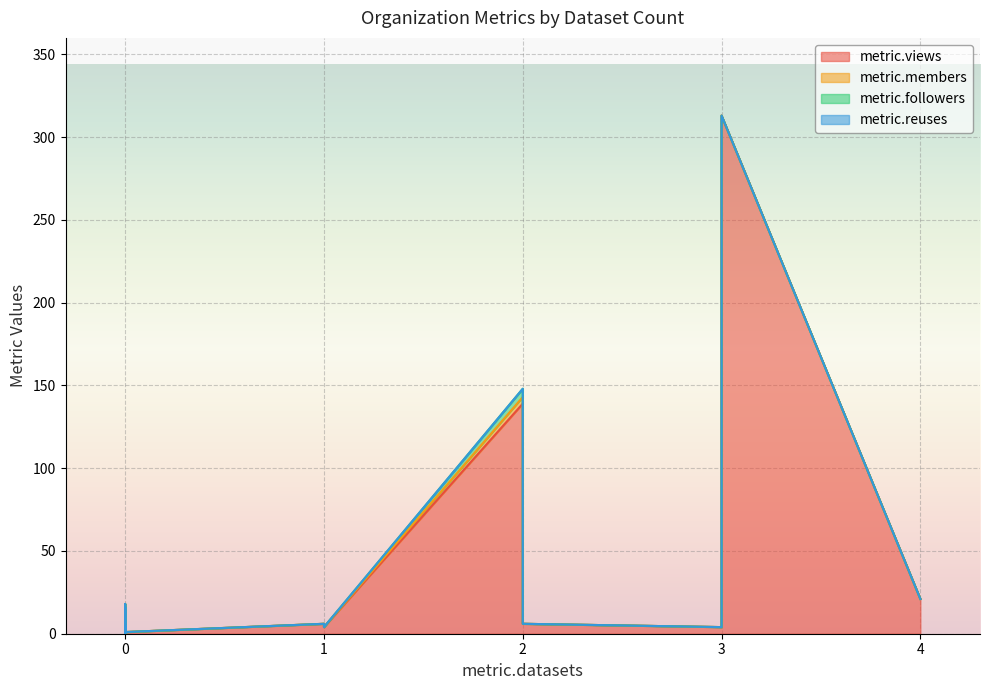

True or false: metric.members and metric.followers intersect in this chart.

False